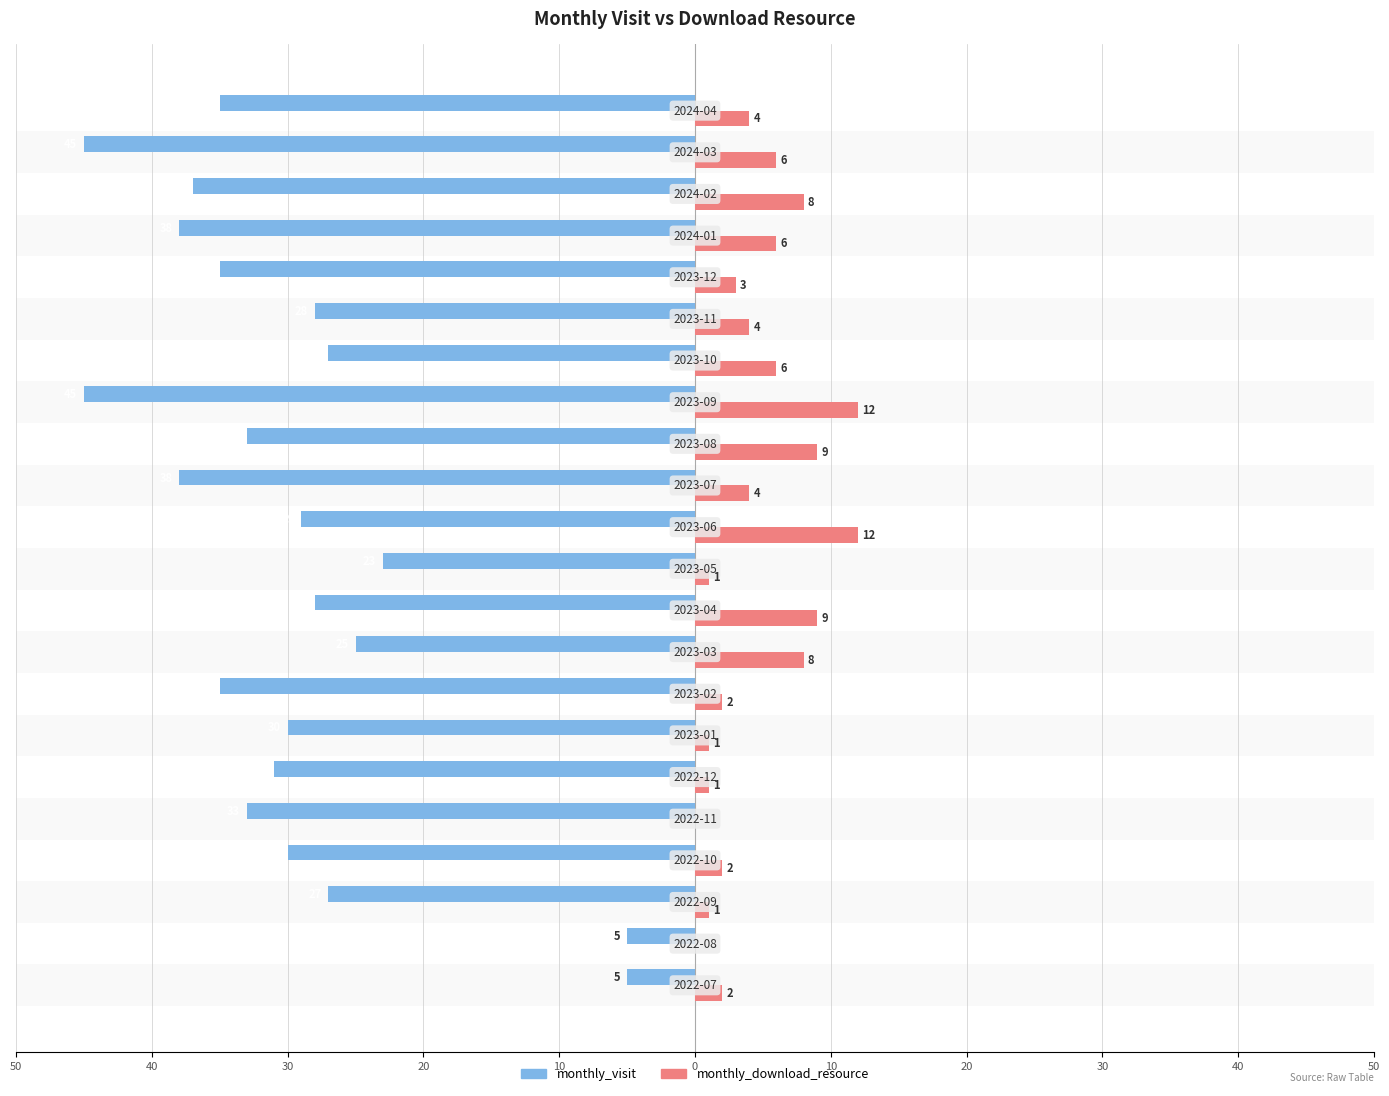

How many bars are there in total?

44